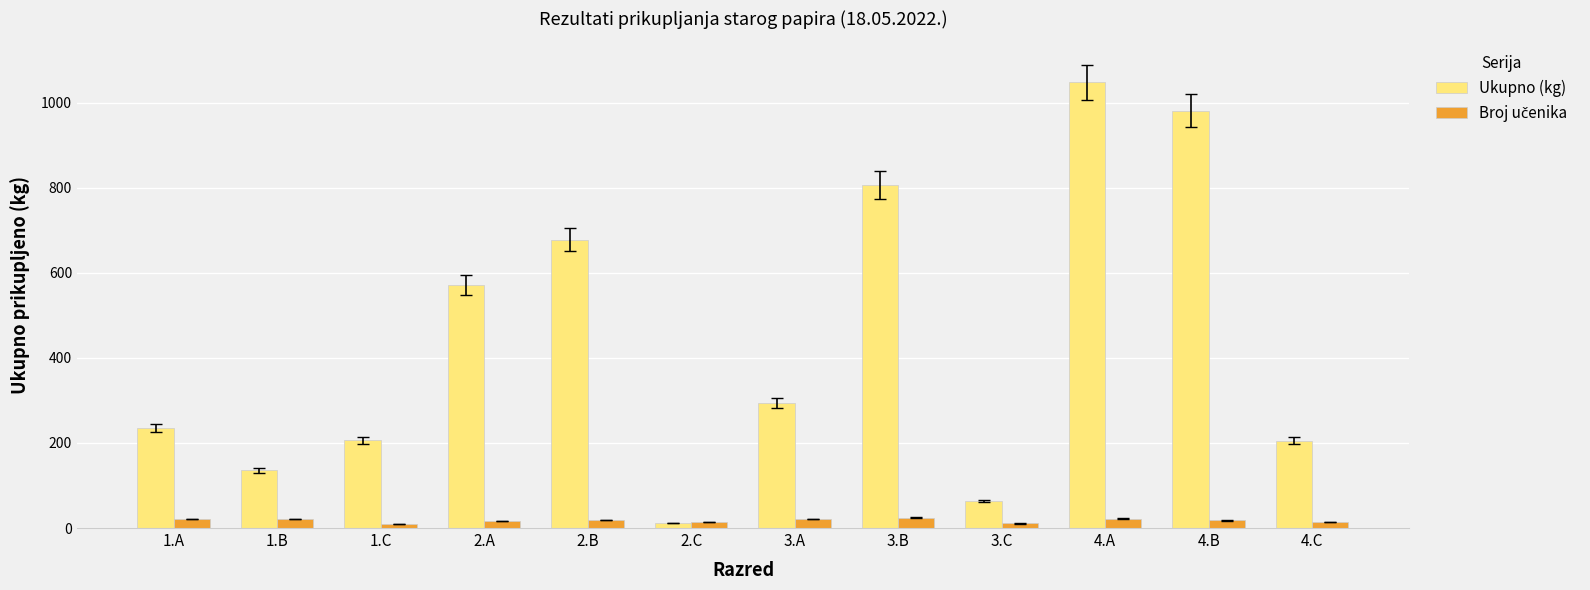

What is the average value of the Ukupno (kg) series?

436.2